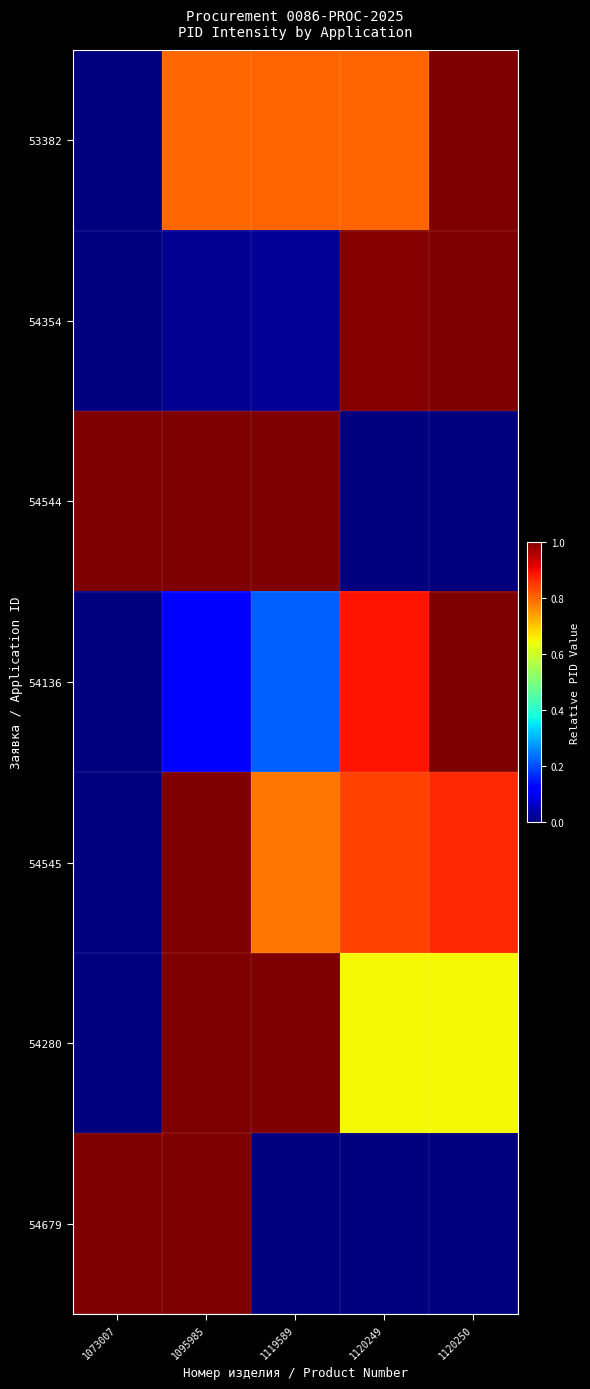

Reading right to left, what are all the values shown in this chart?

53382: 1120250=1.0	1120249=0.8	1119589=0.8	1095985=0.8	1073007=0.0
54354: 1120250=1.0	1120249=1.0	1119589=0.0	1095985=0.0	1073007=0.0
54544: 1120250=0.0	1120249=0.0	1119589=1.0	1095985=1.0	1073007=1.0
54136: 1120250=1.0	1120249=0.9	1119589=0.2	1095985=0.1	1073007=0.0
54545: 1120250=0.9	1120249=0.8	1119589=0.8	1095985=1.0	1073007=0.0
54280: 1120250=0.6	1120249=0.6	1119589=1.0	1095985=1.0	1073007=0.0
54679: 1120250=0.0	1120249=0.0	1119589=0.0	1095985=1.0	1073007=1.0